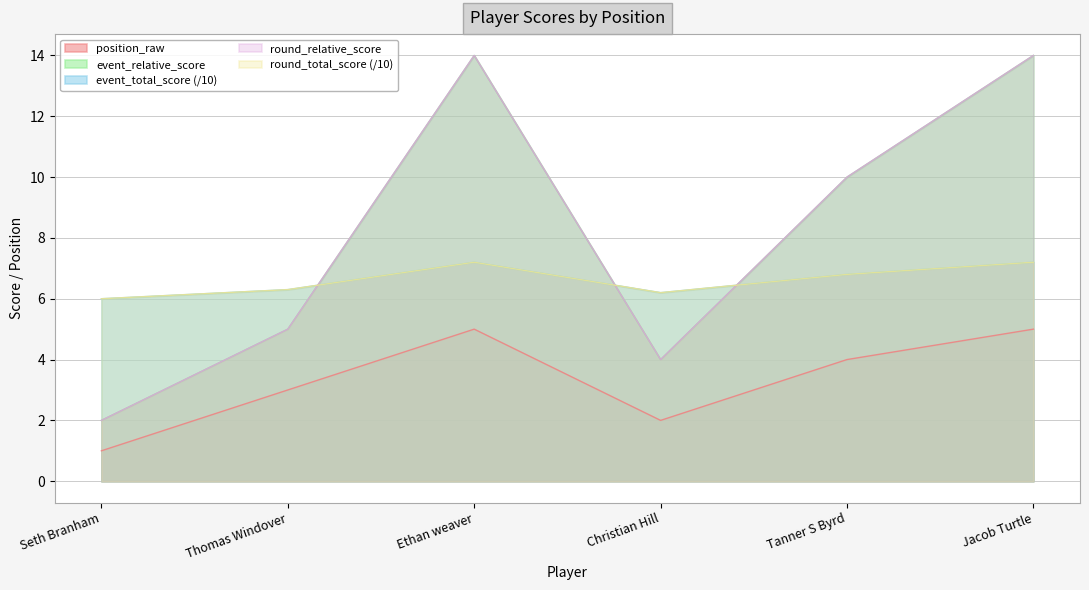

What is the difference between the maximum and second lowest values in the position_raw series?

3.0